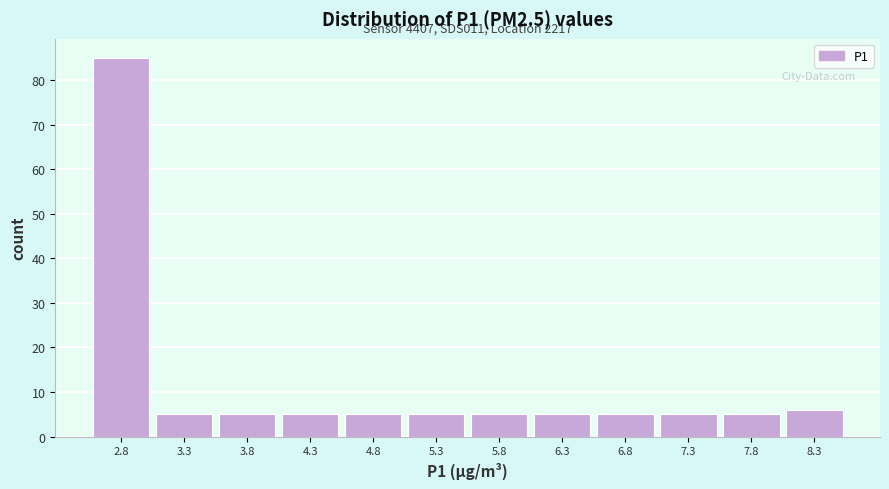

Over which range of the x-axis is the bar tallest?

2.5 to 3.0